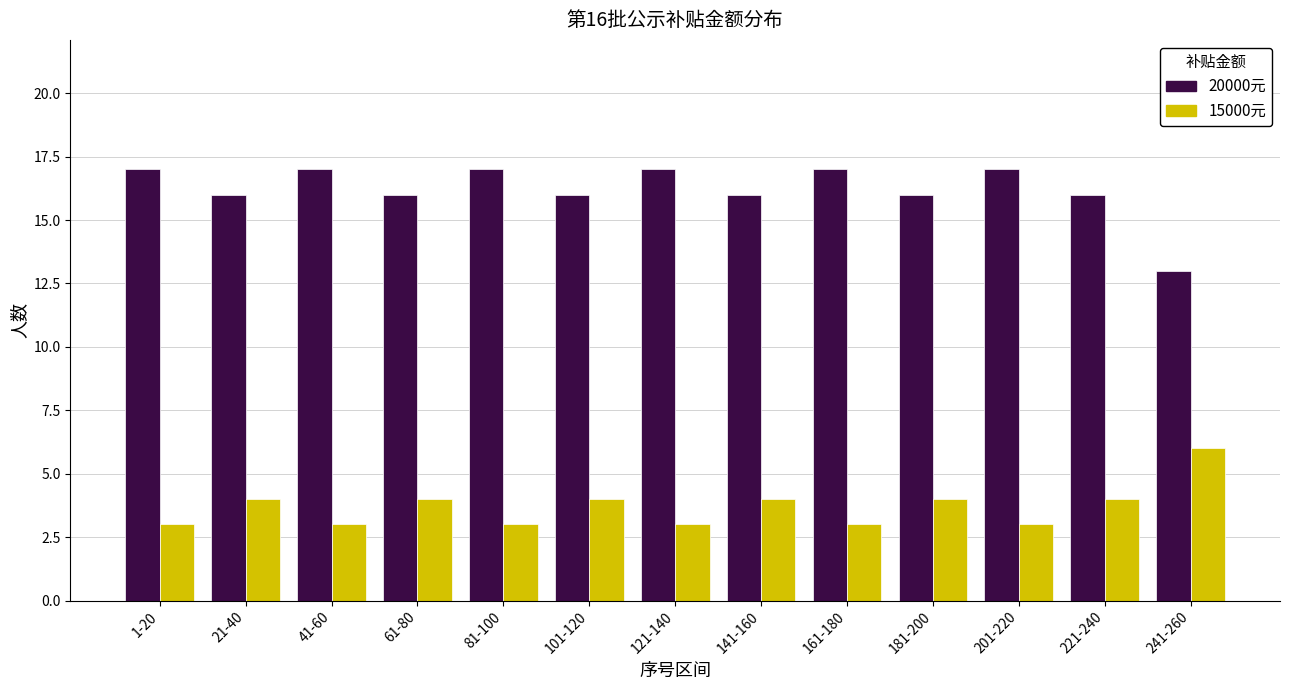

Which series has the largest total across all categories?

20000元